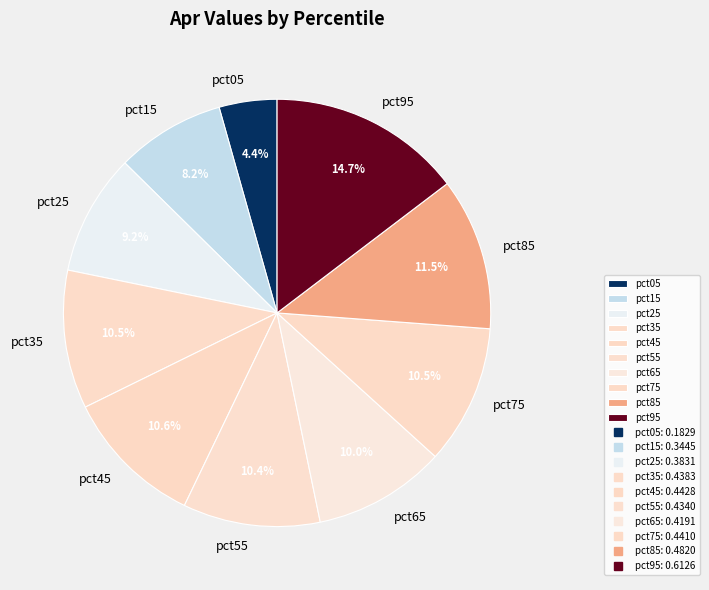

How much of the chart is everything except pct35?

89.5%